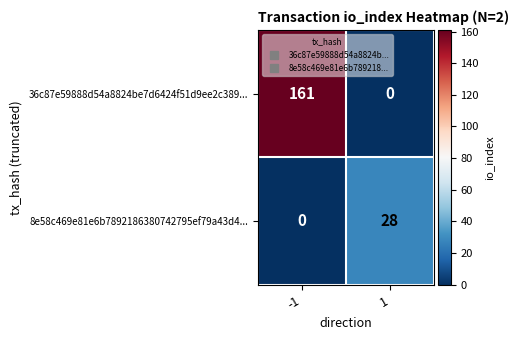

Which series has the largest total across all categories?

36c87e59888d54a8824be7d6424f51d9ee2c389...